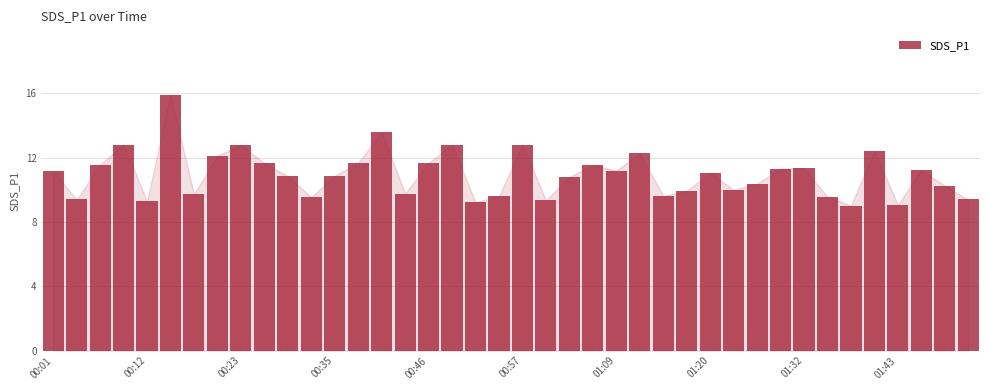

What is the smallest value displayed?

9.0